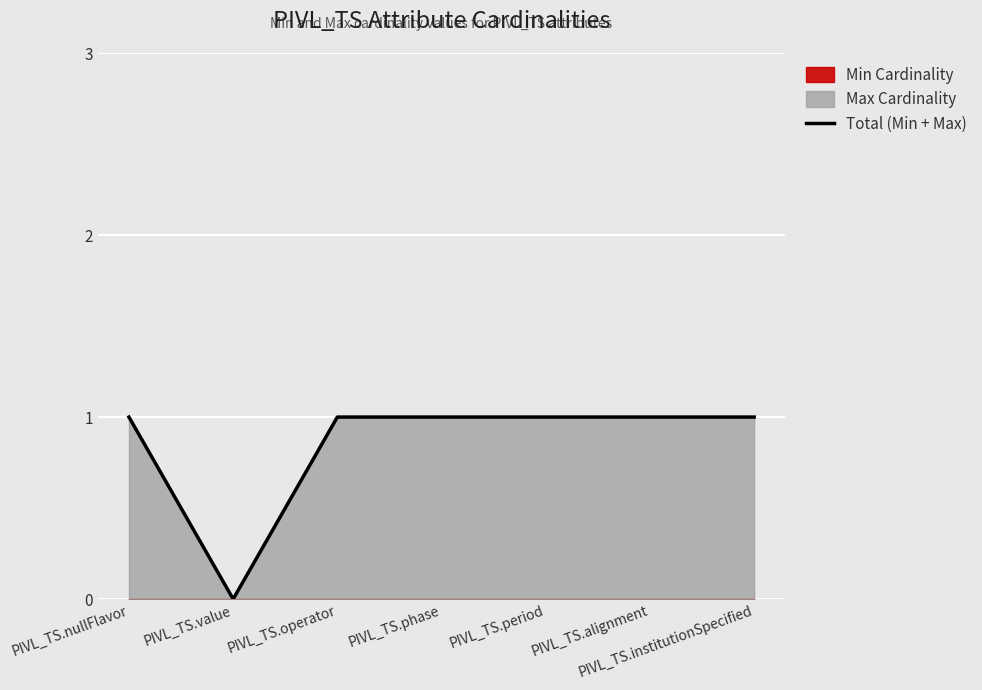

Rank the categories by value from highest to lowest.

PIVL_TS.nullFlavor, PIVL_TS.operator, PIVL_TS.phase, PIVL_TS.period, PIVL_TS.alignment, PIVL_TS.institutionSpecified, PIVL_TS.value